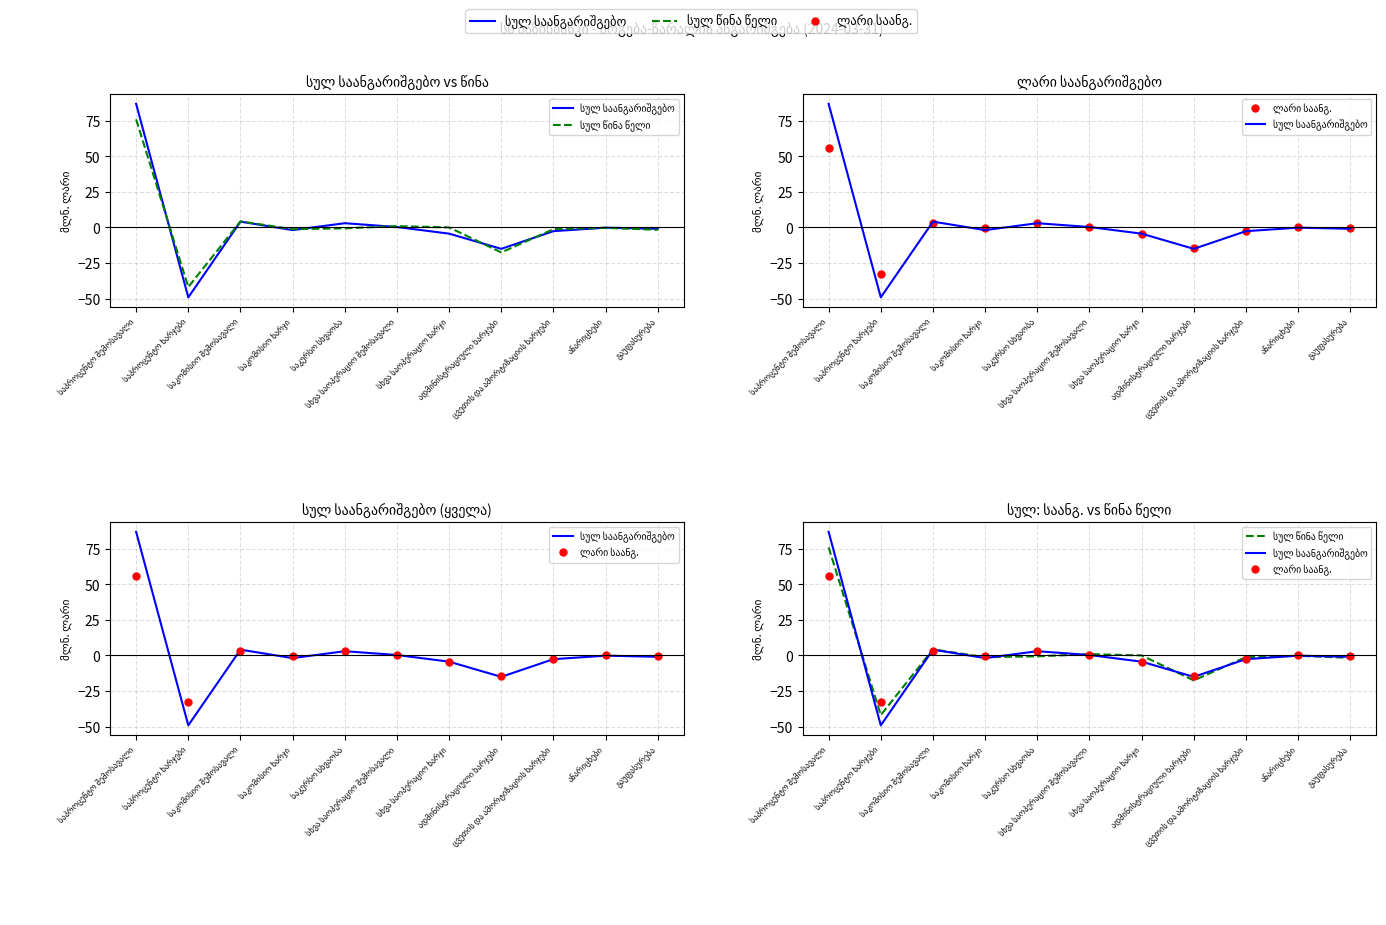

What is the value of the სულ საანგარიშგებო point at the 5th from the left?

2.9